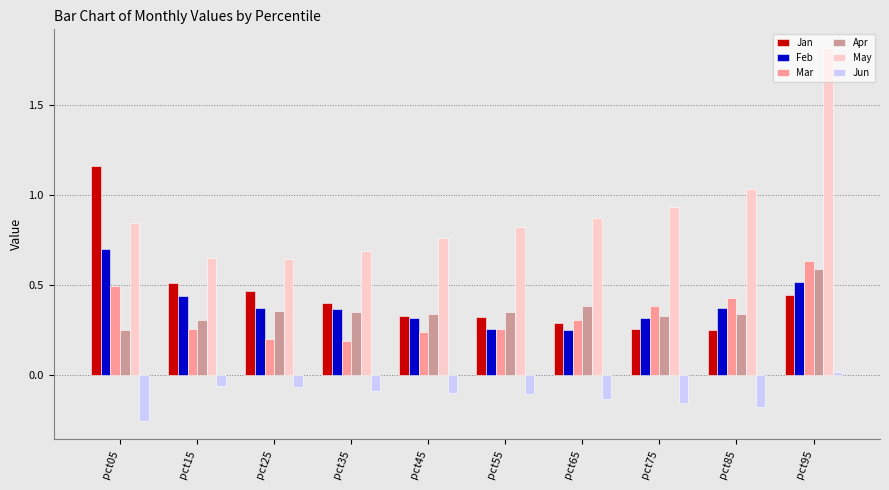

How many Mar values are between 0 and 1?

10